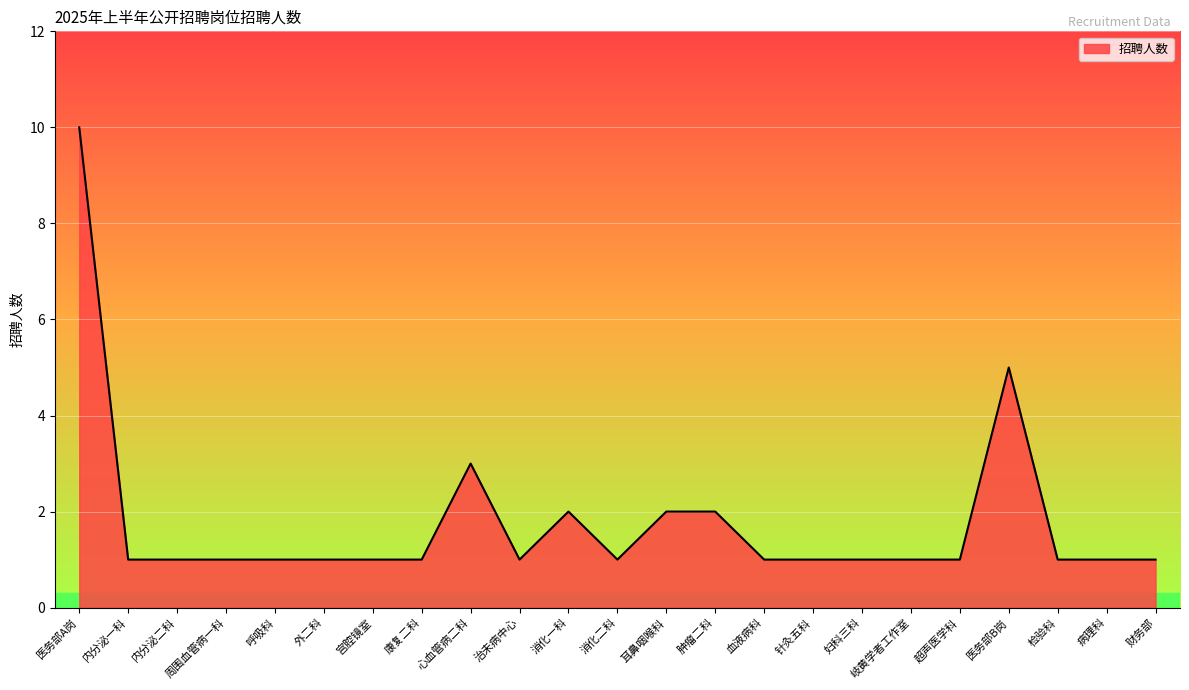

True or false: there are more than 1 points higher than both neighbors.

True